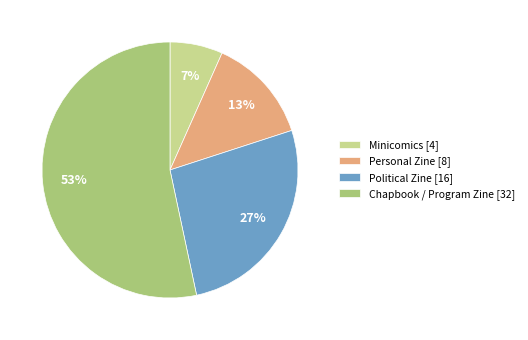

The Chapbook / Program Zine slice represents 64% of the pie. True or false?

False